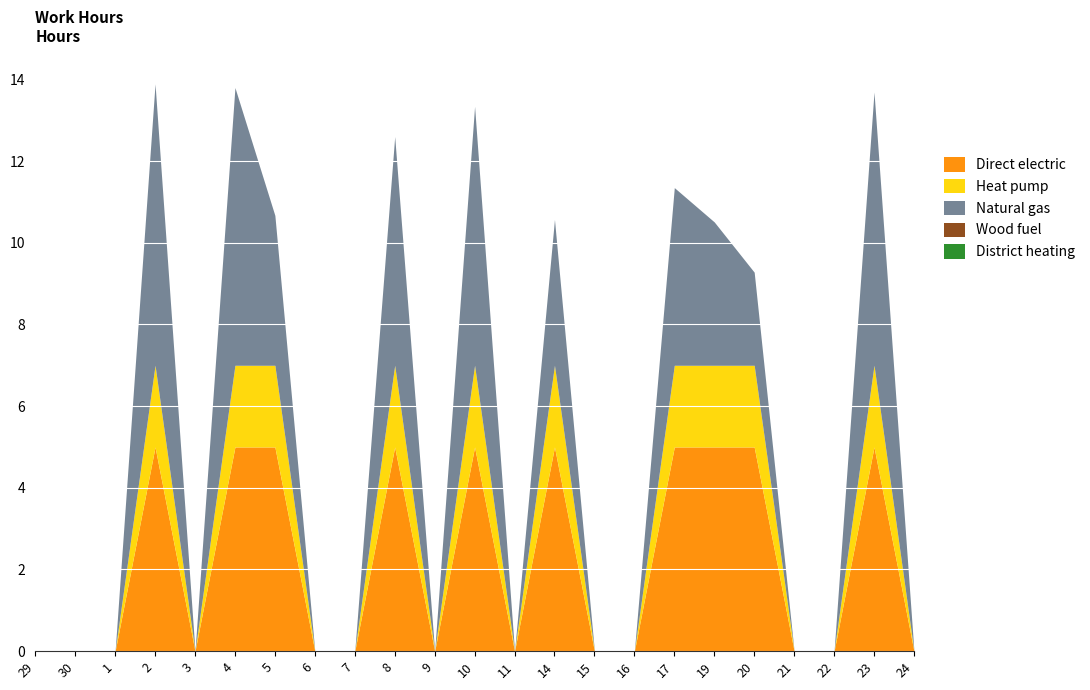

What is the label of the 7th point from the right?

17